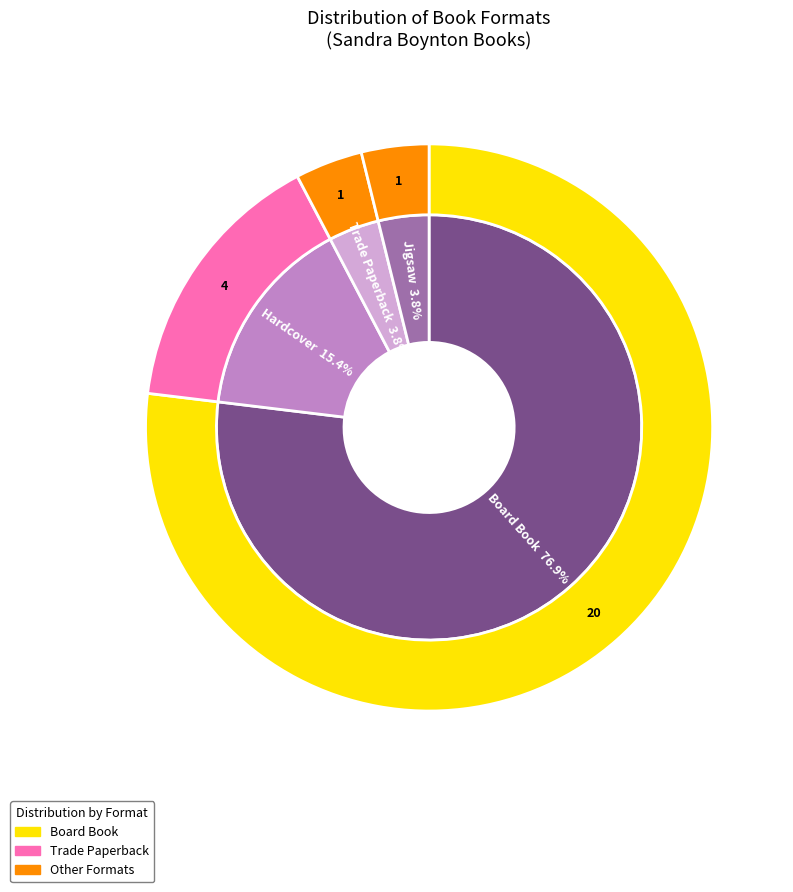

What percentage do Trade Paperback and Board Book together represent?

80.8%